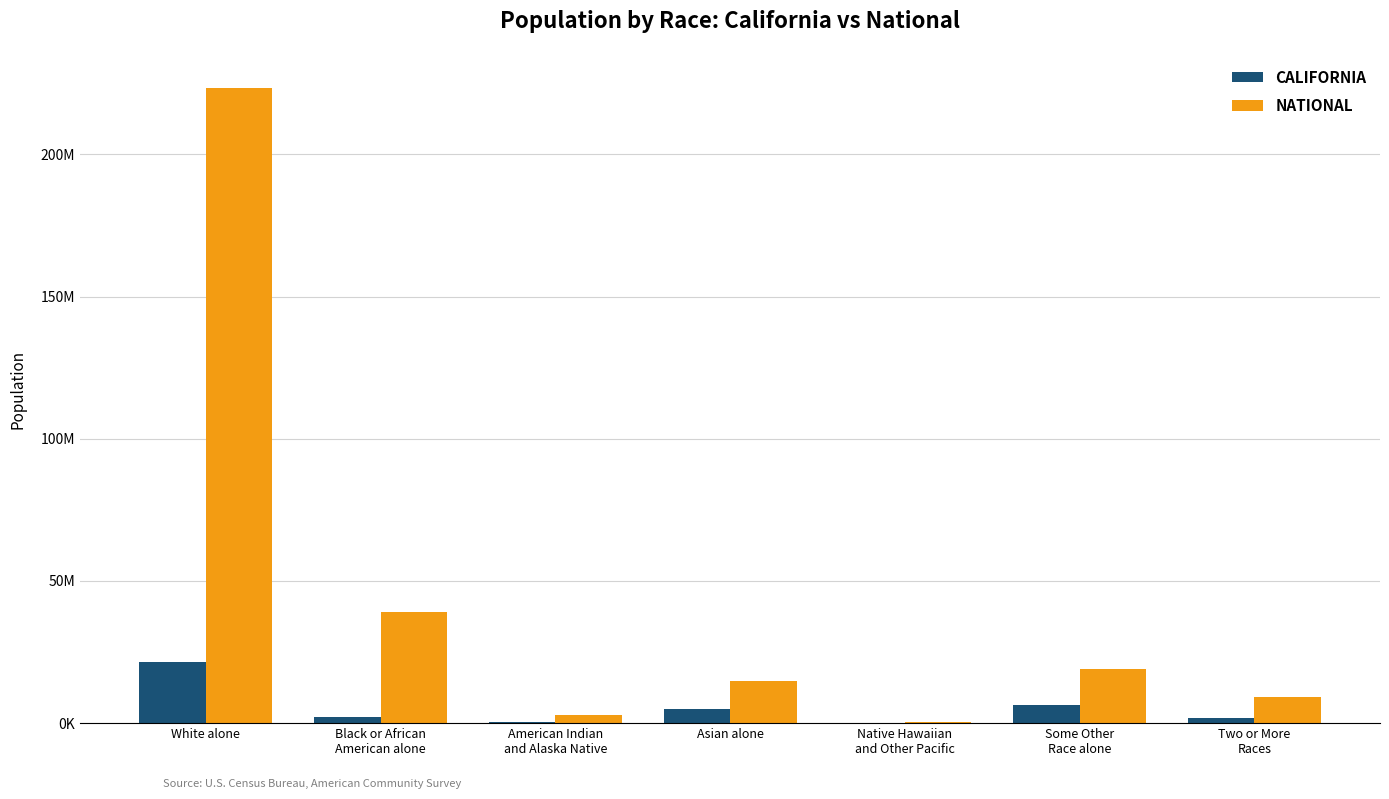

Reading left to right, what are all the values shown in this chart?

California: 21453934	2299072	362801	4861007	144386	6317372	1815384
National: 223553265	38929319	2932248	14674252	540013	19107368	9009073